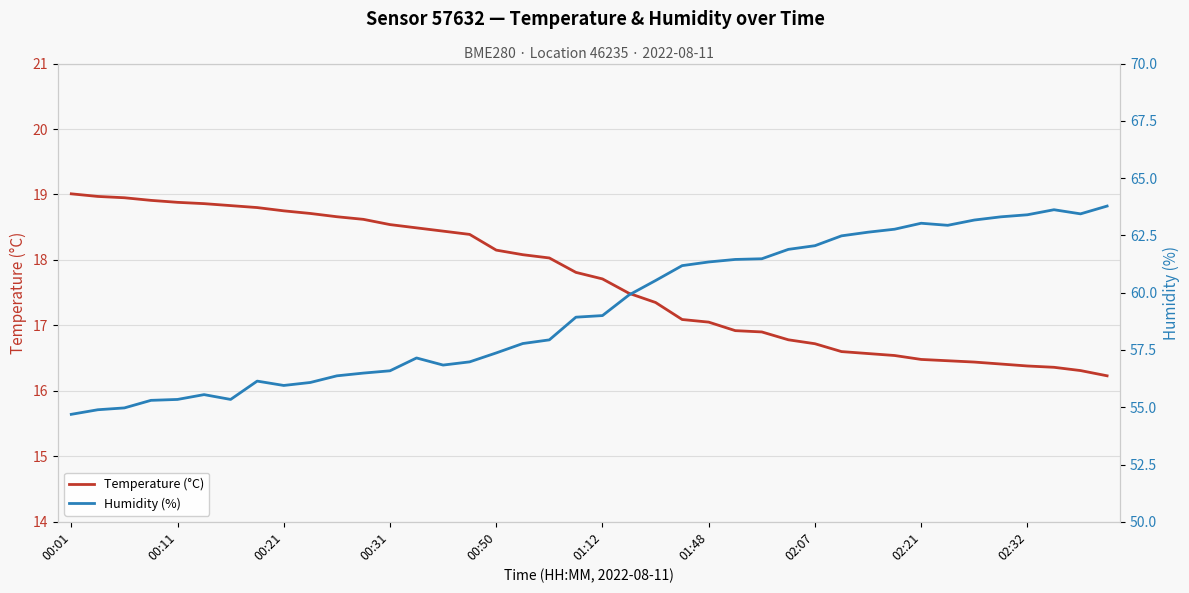

True or false: Temperature (°C) has a value of 18.8 at 00:21.

True